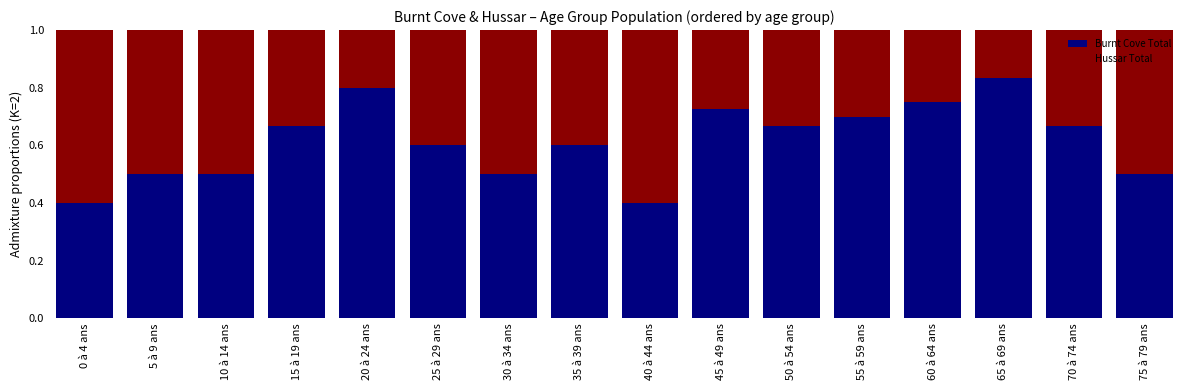

What is the total value across all series at 25 à 29 ans?

1.0